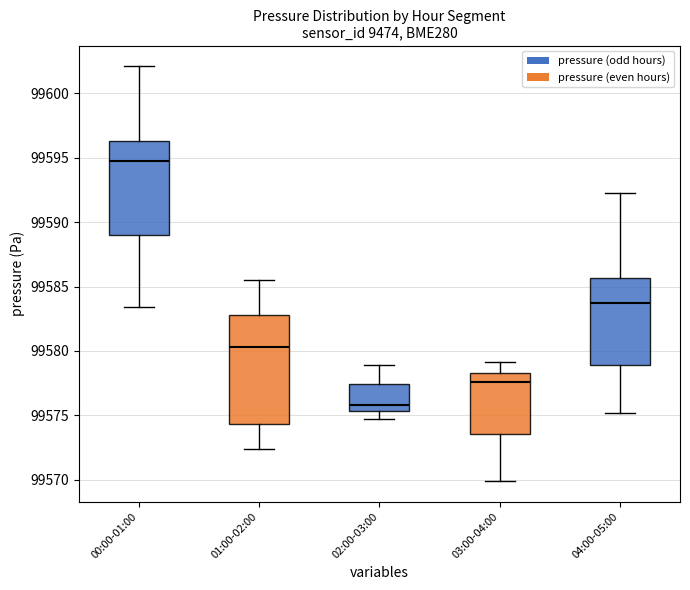

Which box is the tallest, from its lower edge to its upper edge?

01:00-02:00